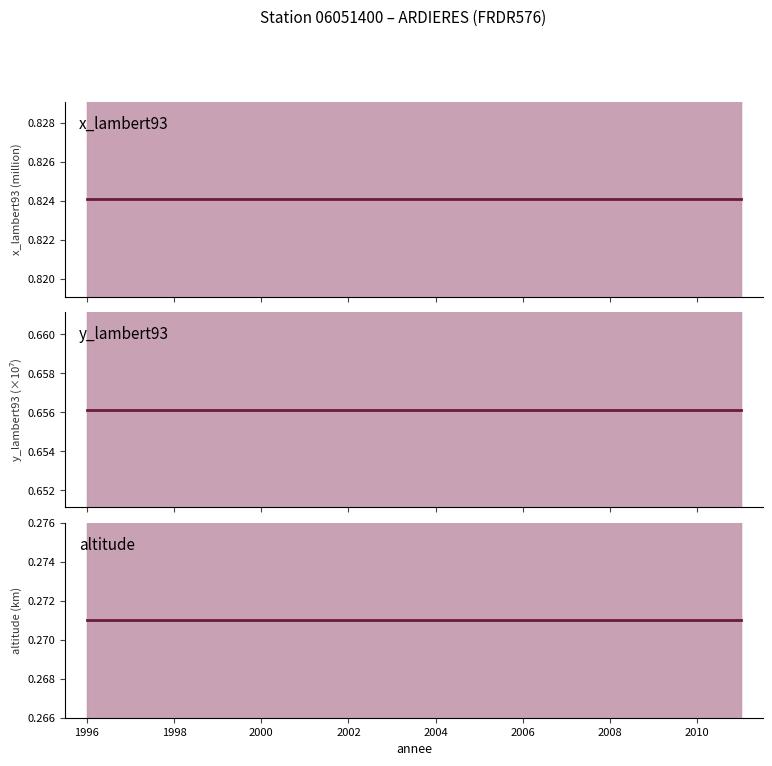

At how many categories does at least one series exceed 0?

9